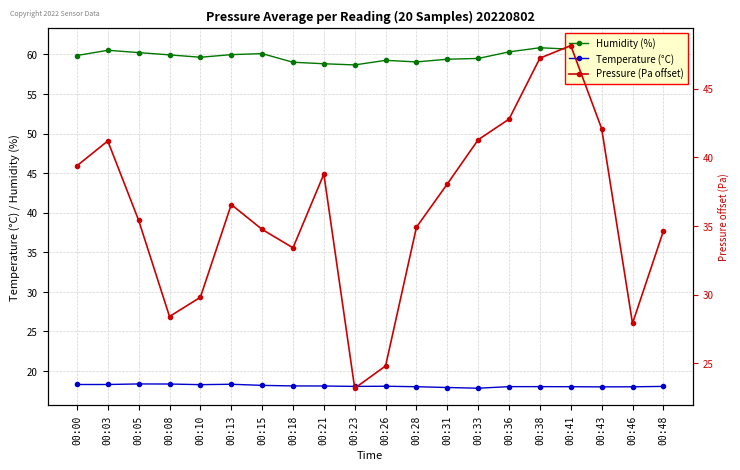

Which series changed the most between 00:28 and 00:43?

Pressure (Pa offset)